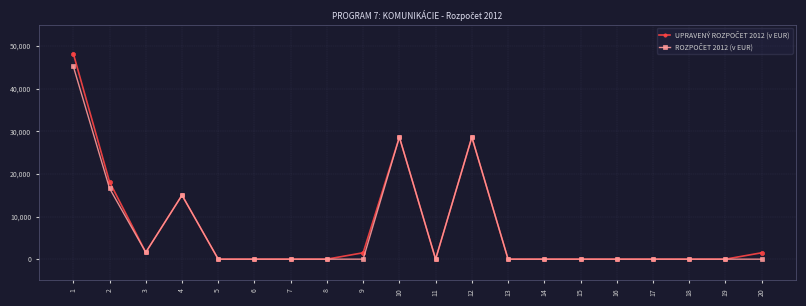

At how many categories does at least one series exceed 27103?

3